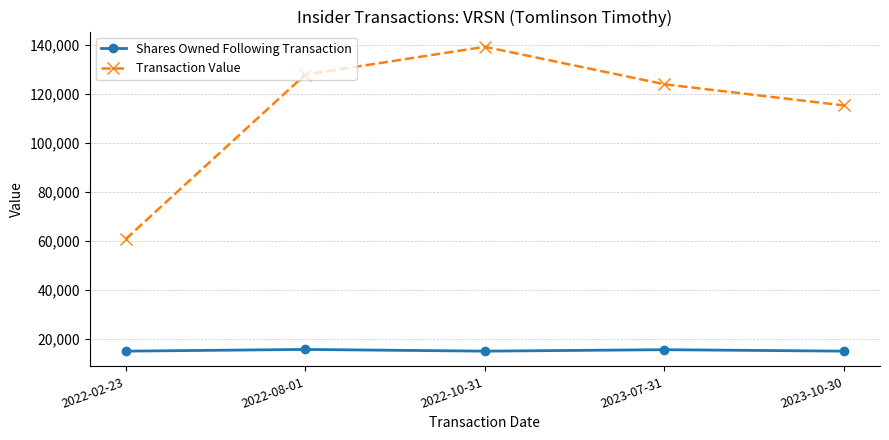

The Transaction Value series shows 127956 at 2022-08-01. True or false?

True